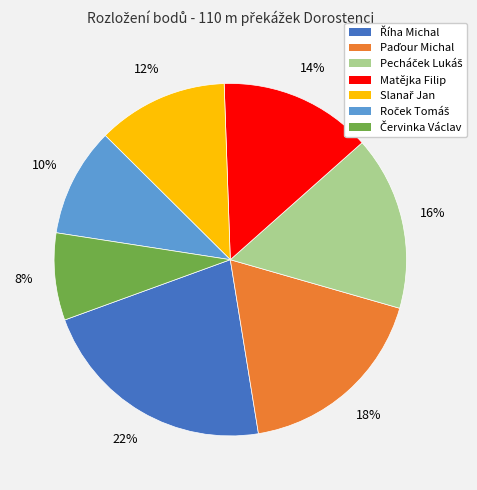

Does Matějka Filip represent more than half of the total?

No